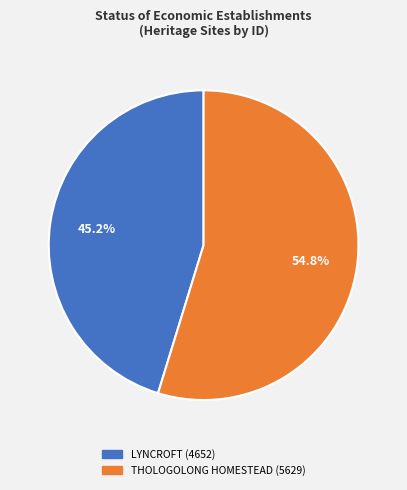

Count the number of slices in the pie.

2